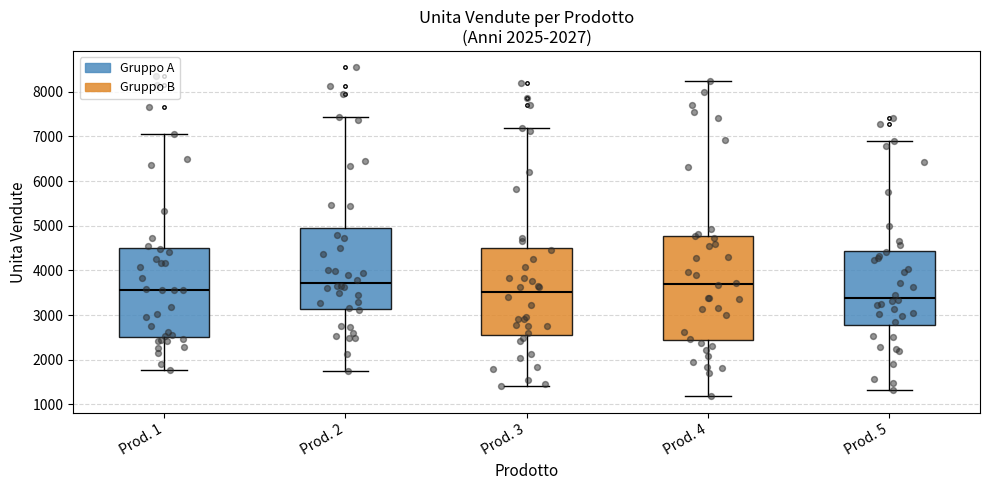

Where is the upper edge of the box for Prod. 1 on the y-axis? The values are not printed on the chart, so give them approximately, as read against the axis.

4500